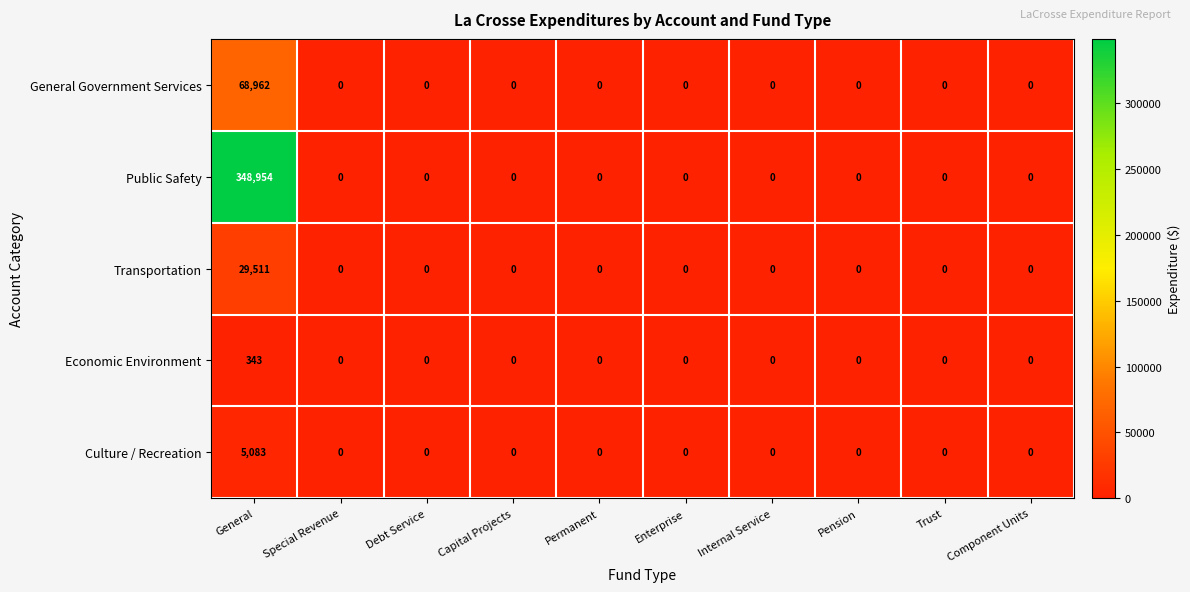

At how many categories does at least one series exceed 85486?

1